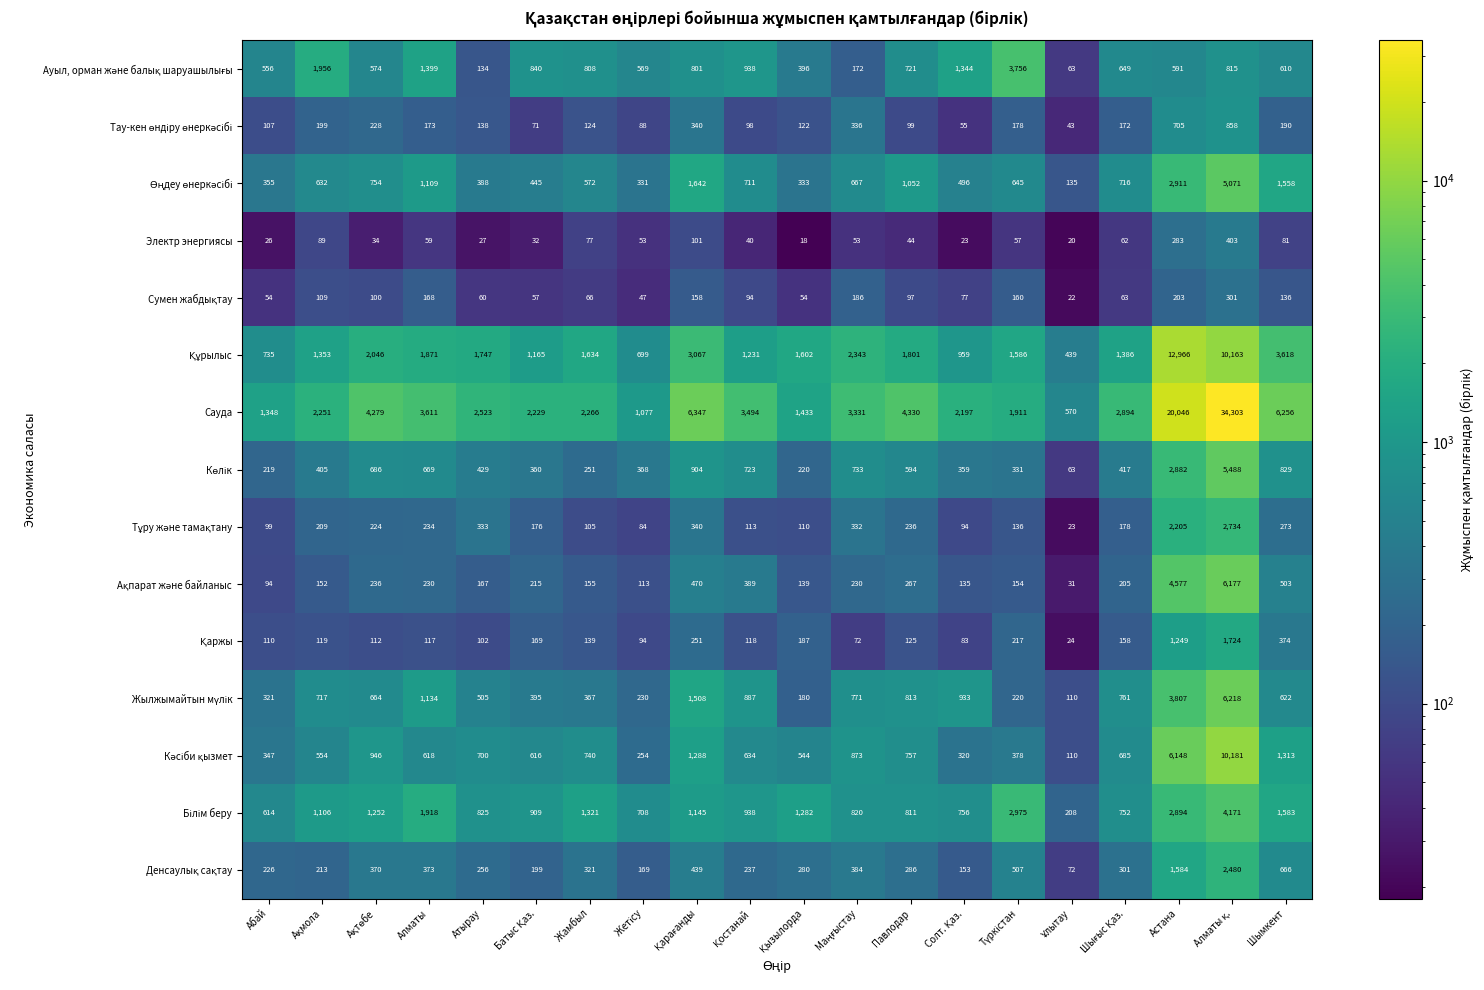

What is the average value of the Электр энергиясы series?

79